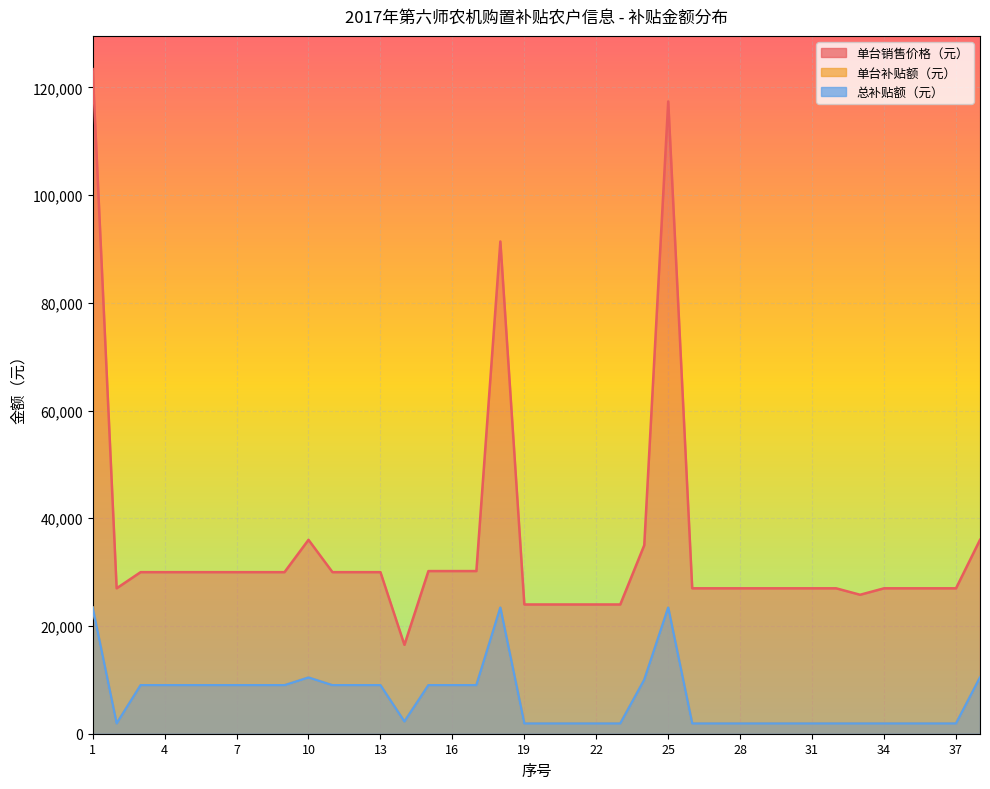

Does the chart display data point markers on the line(s)?

No